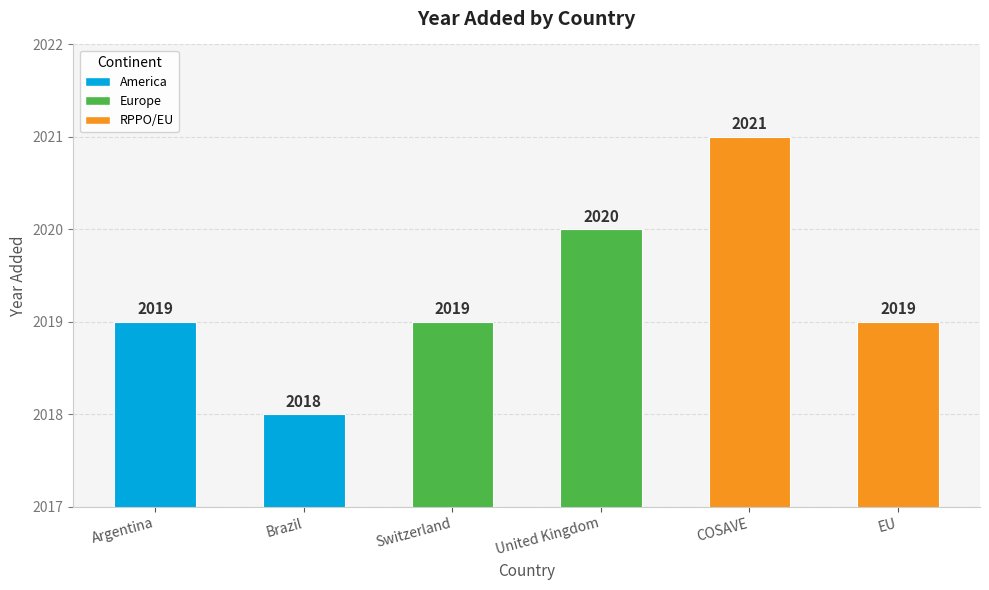

The value at EU is 807. True or false?

False